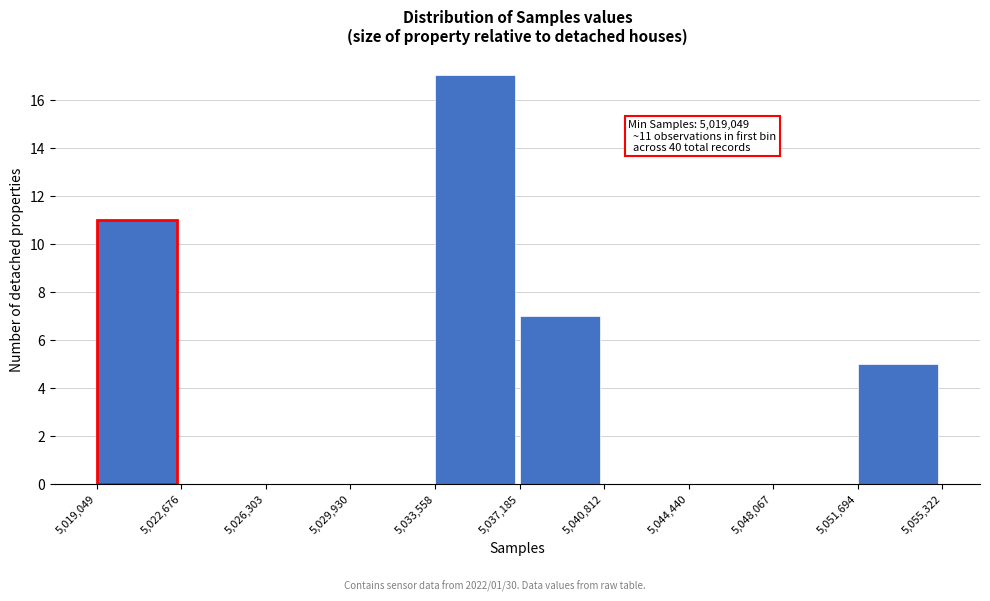

Over which range of the x-axis is the bar tallest?

5,033,558 to 5,037,185